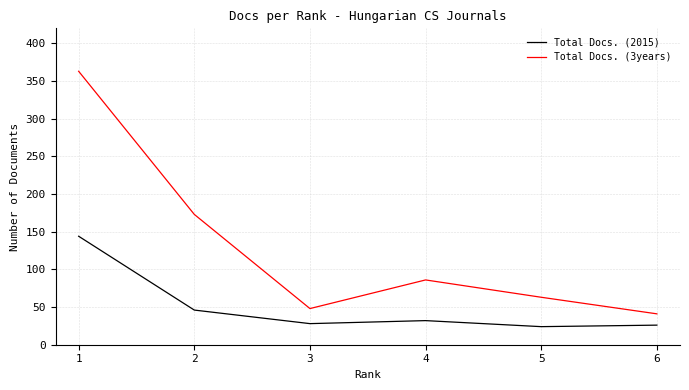

The value of Total Docs. (2015) at 3 is 28. True or false?

True